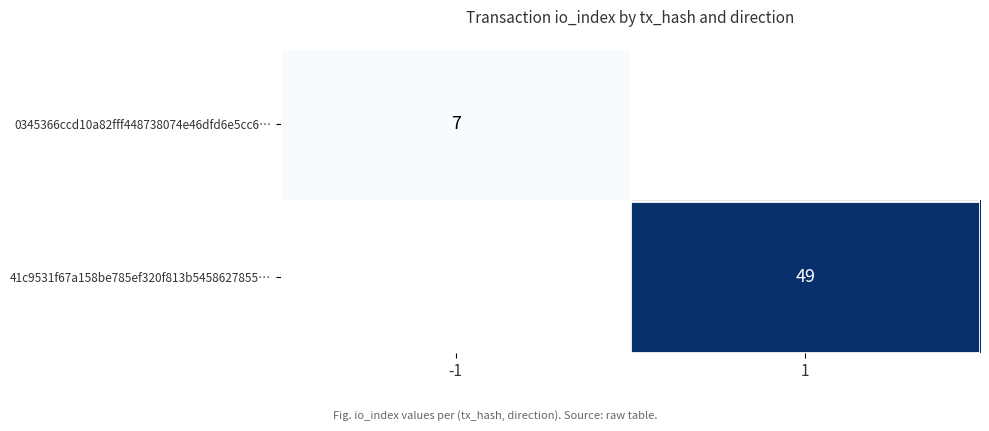

Count the number of data series in this chart.

2